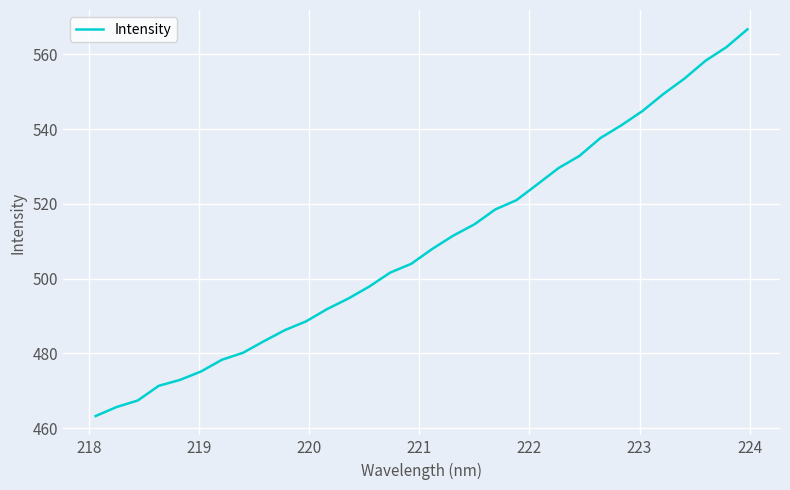

What is the minimum value shown in the chart?

463.3